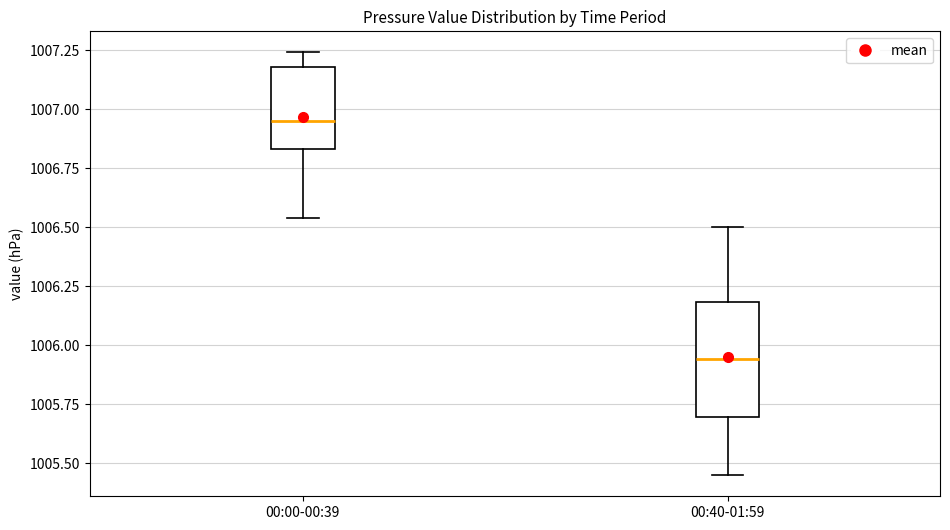

Where does the median line of the box for 00:40-01:59 sit on the y-axis? The values are not printed on the chart, so give them approximately, as read against the axis.

1005.95